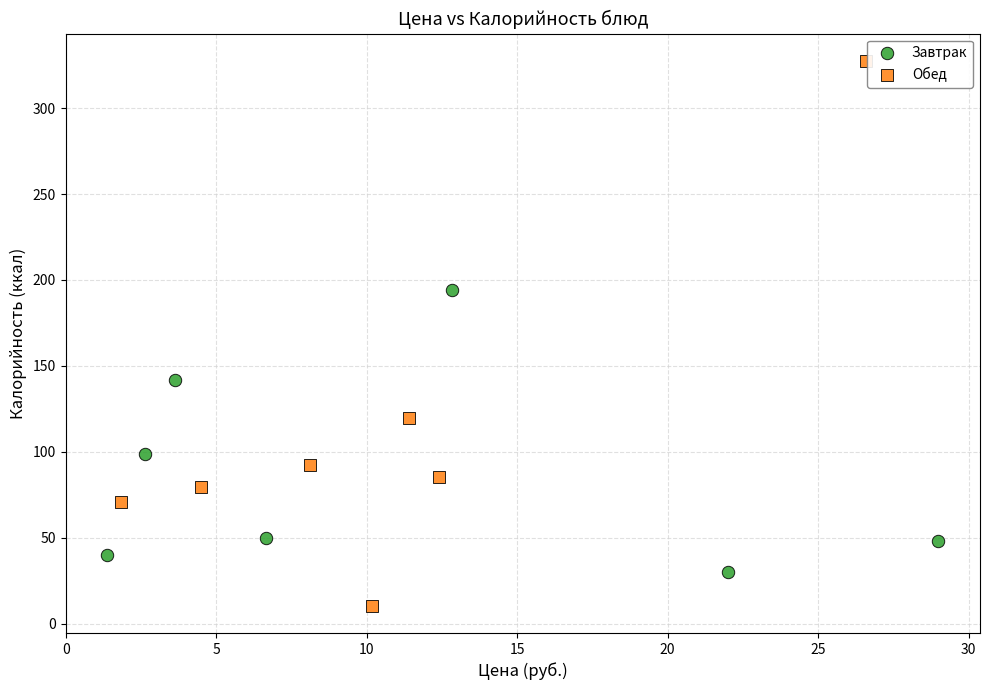

What are all the series names shown in the legend?

Завтрак, Обед